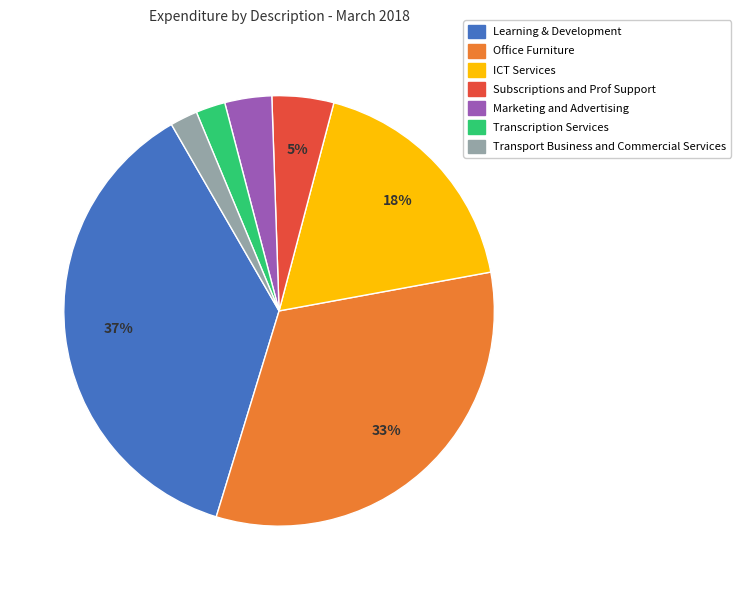

To the nearest percent, what portion does Office Furniture represent?

33%